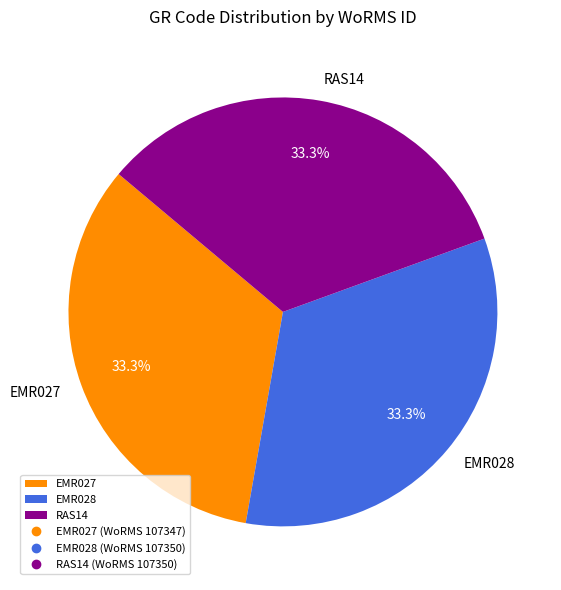

Do EMR028 and RAS14 together represent more than half of the pie?

Yes